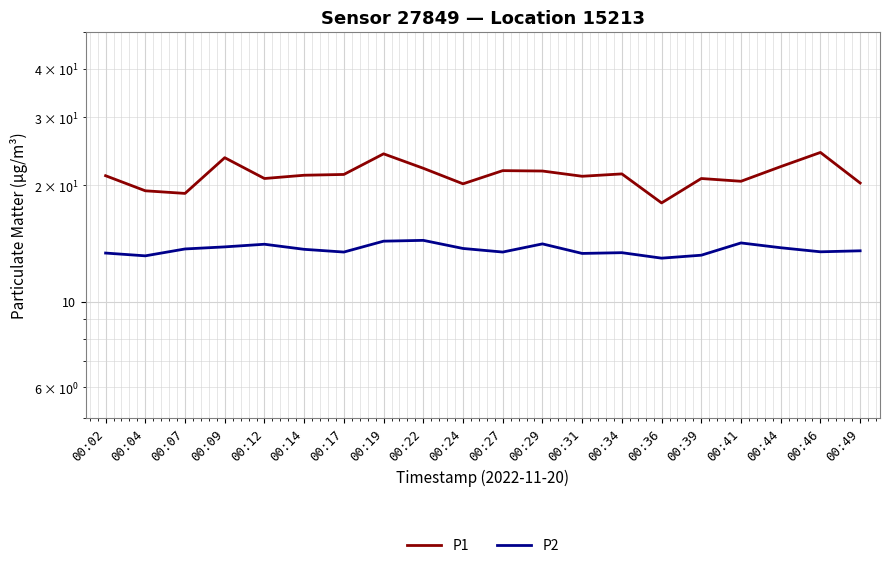

List the labels in order of P1 value, smallest first.

00:36, 00:07, 00:04, 00:24, 00:49, 00:41, 00:12, 00:39, 00:31, 00:02, 00:14, 00:17, 00:34, 00:29, 00:27, 00:22, 00:44, 00:09, 00:19, 00:46